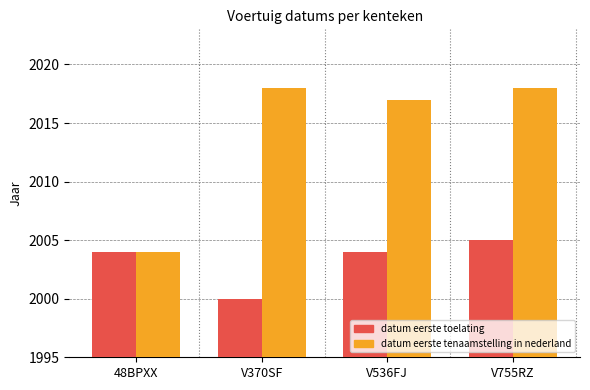

What is the total value across all series at V370SF?

4018